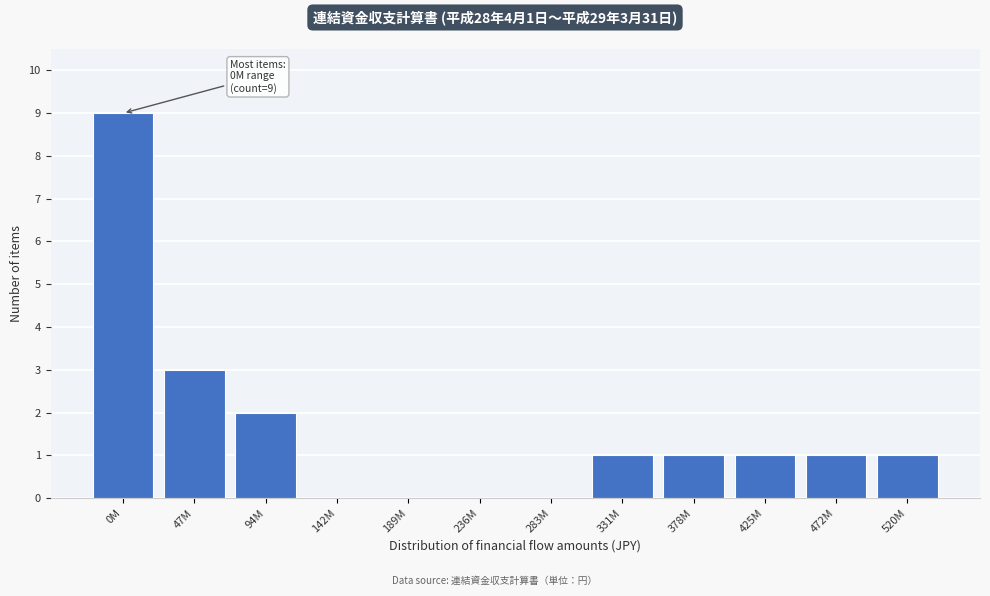

Reading left to right, transcribe all the data shown in this chart.

0M=9	47M=3	94M=2	142M=0	189M=0	236M=0	283M=0	331M=1	378M=1	425M=1	472M=1	520M=1